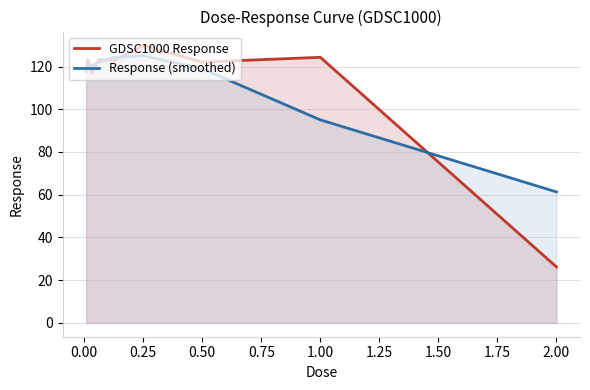

What is the value of the 9th point from the left?

26.2